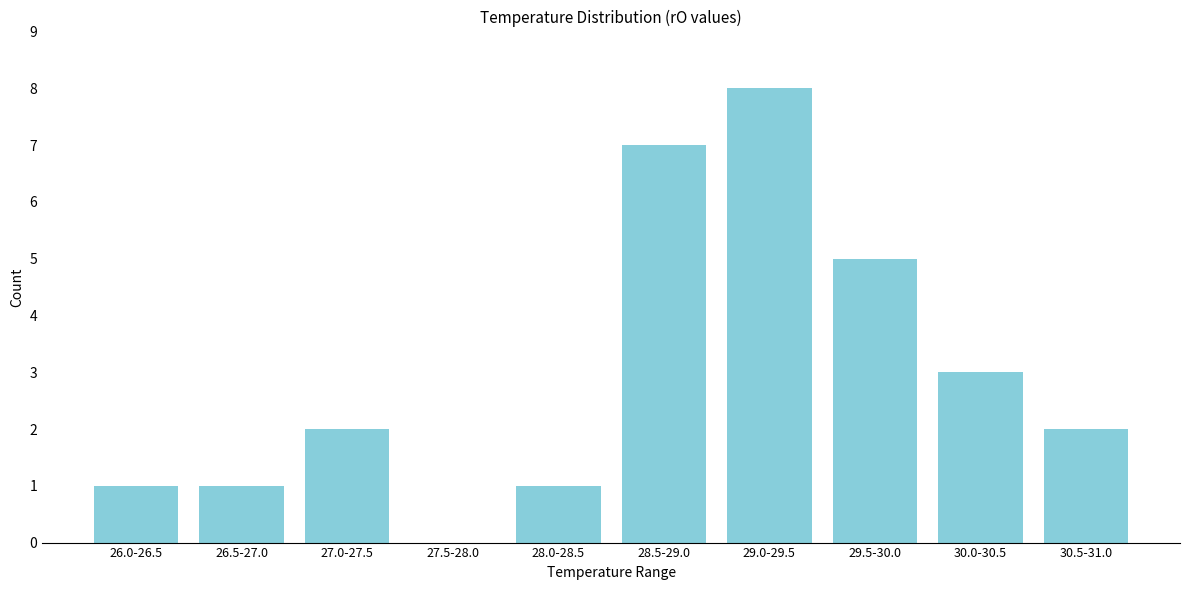

Reading left to right, extract all data points from this chart.

26.0-26.5=1	26.5-27.0=1	27.0-27.5=2	27.5-28.0=0	28.0-28.5=1	28.5-29.0=7	29.0-29.5=8	29.5-30.0=5	30.0-30.5=3	30.5-31.0=2